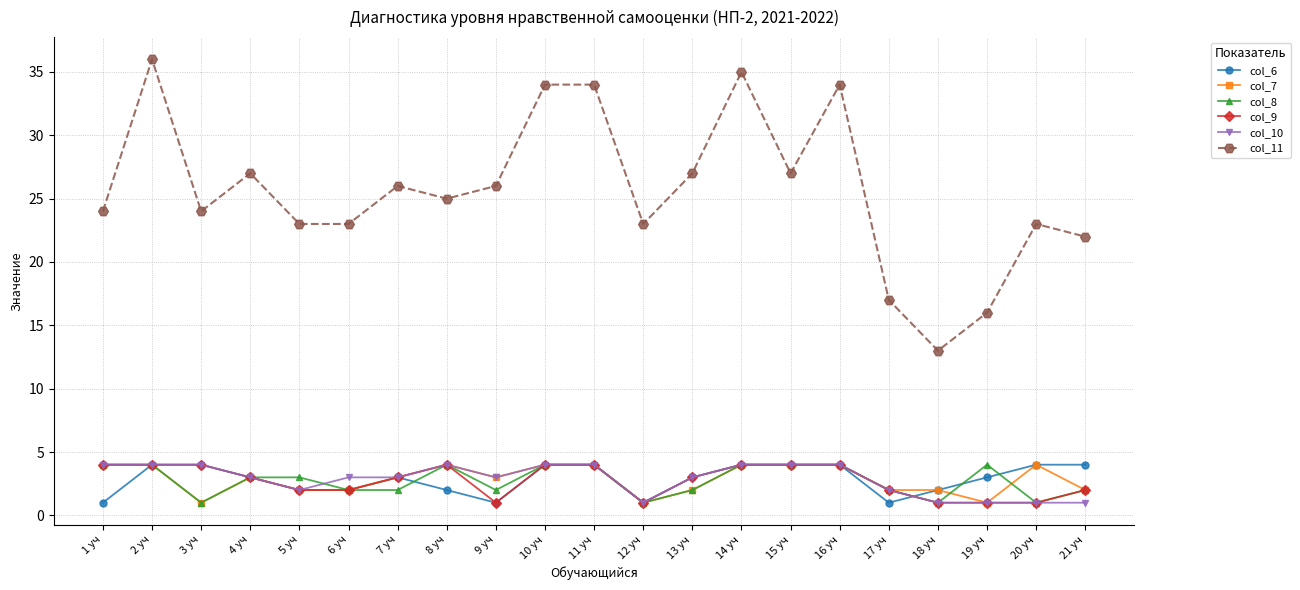

What is the total value across all series at 18 уч?

20